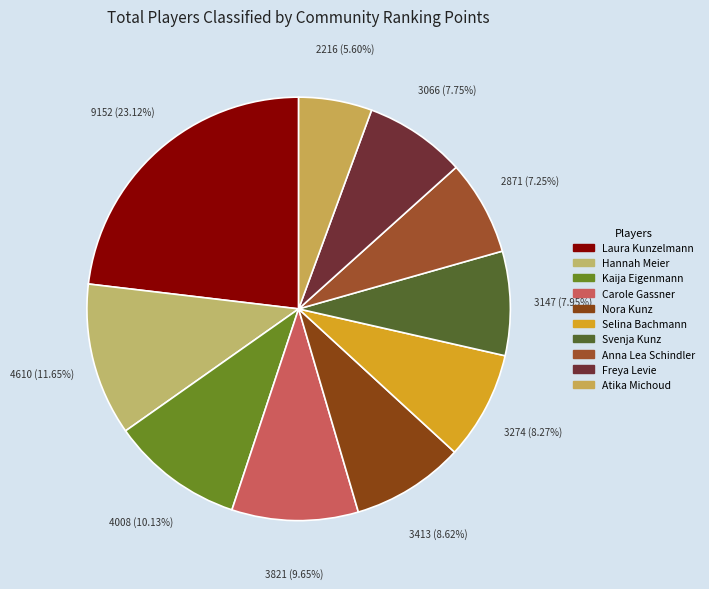

Which category has the smallest portion of the pie?

Atika Michoud